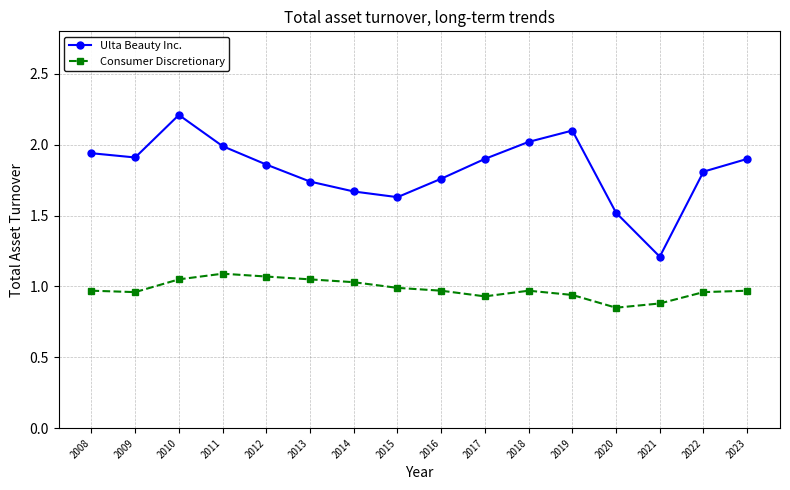

Rank the series by their average value, from lowest to highest.

Consumer Discretionary, Ulta Beauty Inc.